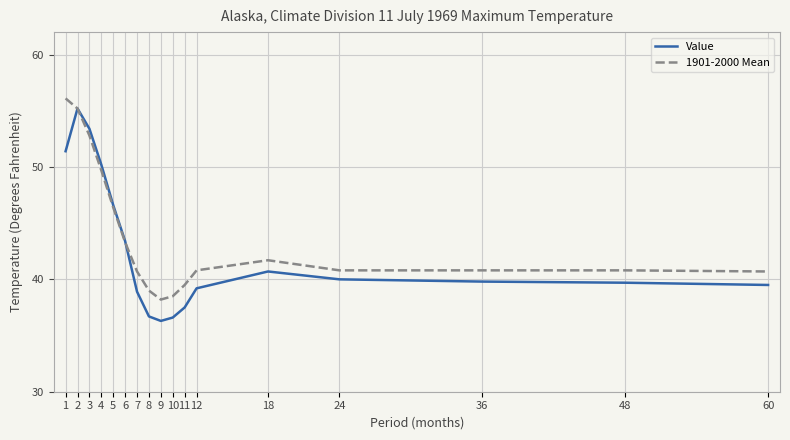

What is the sum of all 1901-2000 Mean values?

745.0